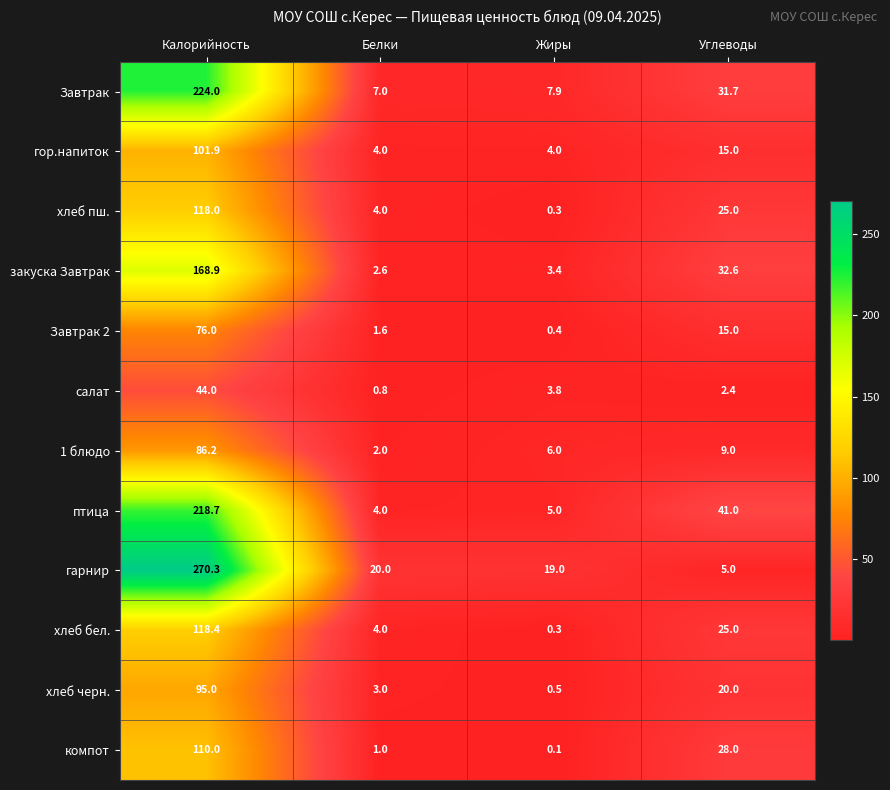

At which label is салат closest to 22?

Жиры